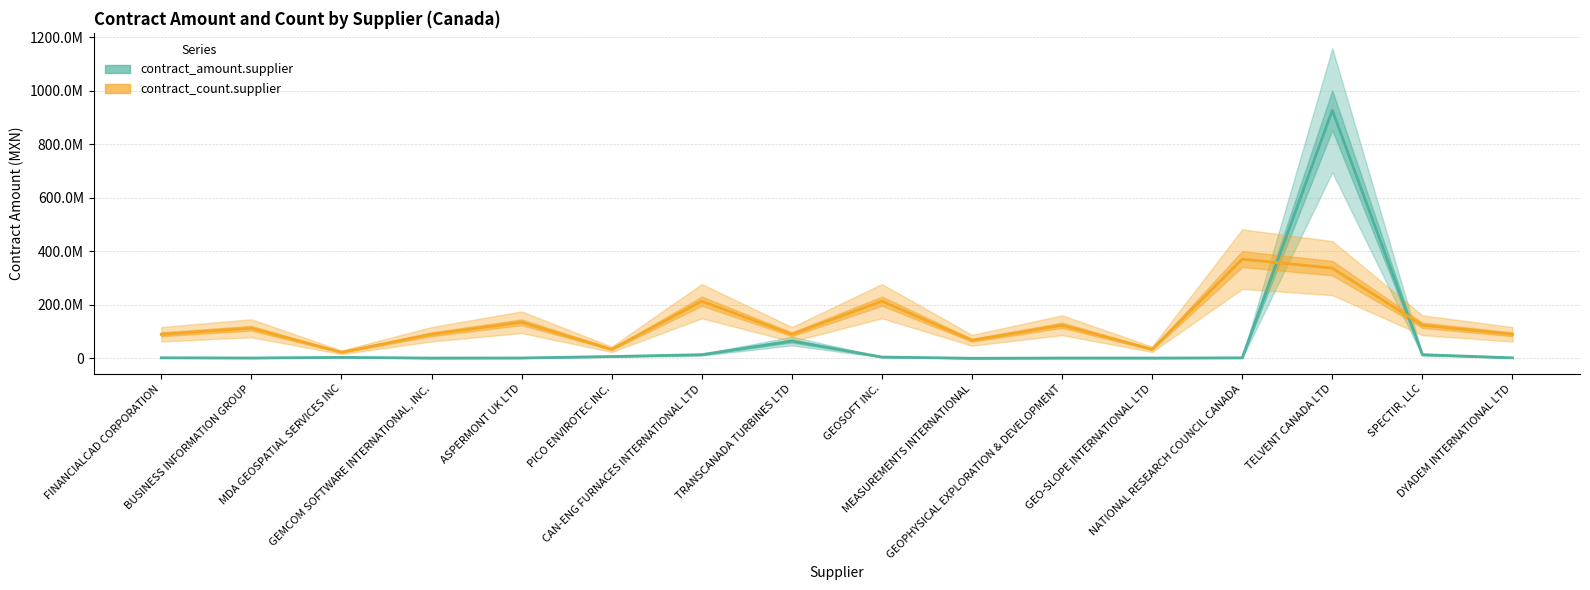

At which category does contract_count.supplier reach its first local valley?

MDA GEOSPATIAL SERVICES INC